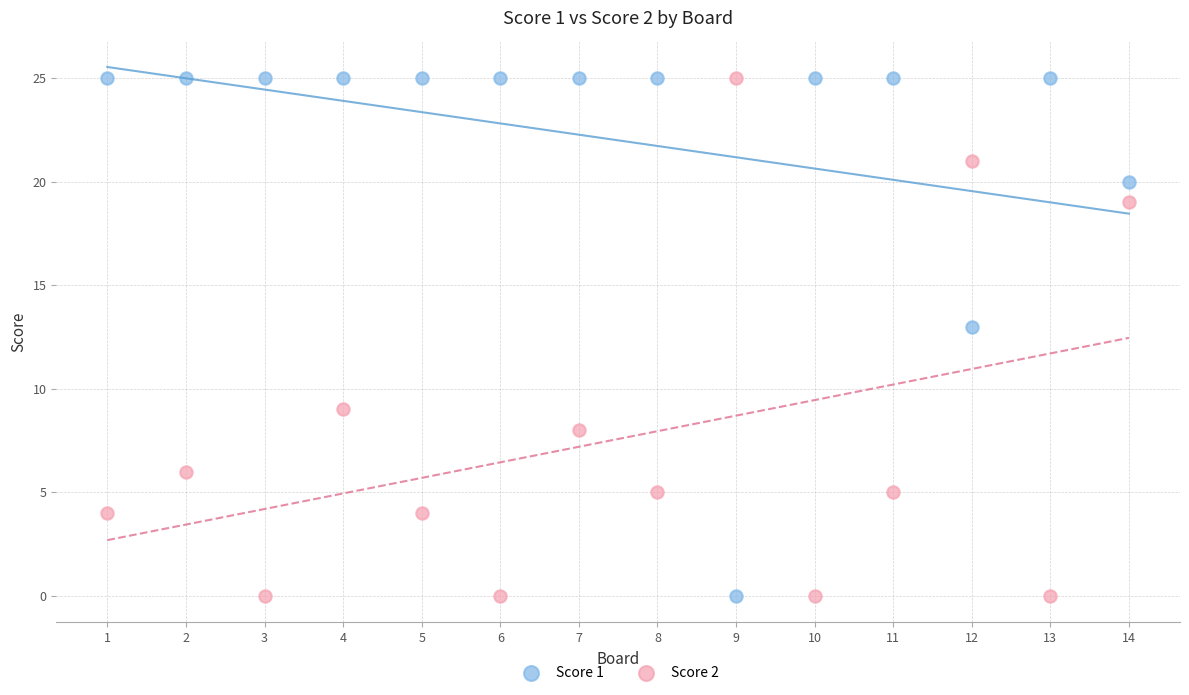

Across all data points, what is the range of Y values (max minus min)?

25